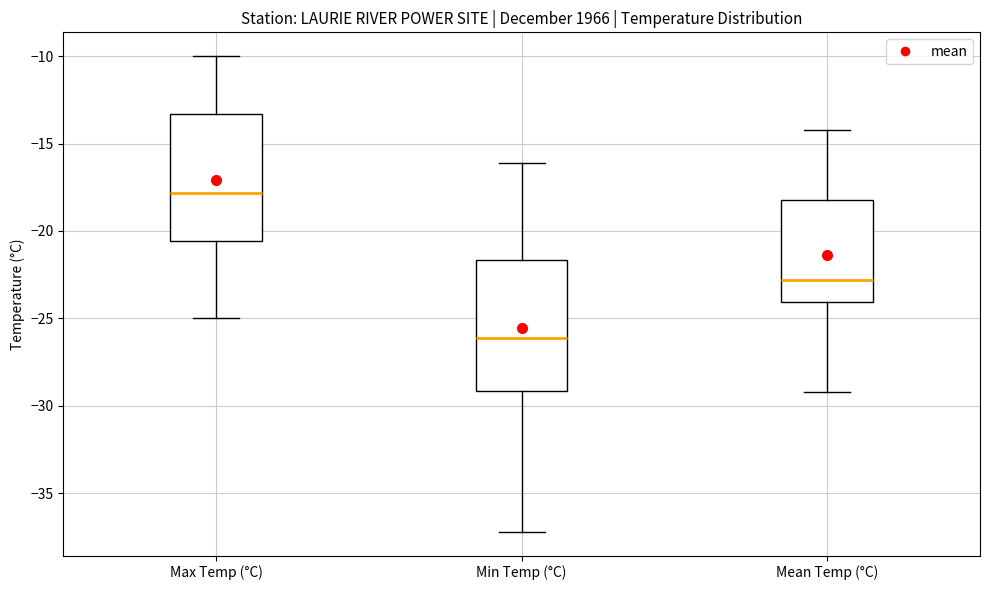

Which box has the highest median line?

Max Temp (°C)